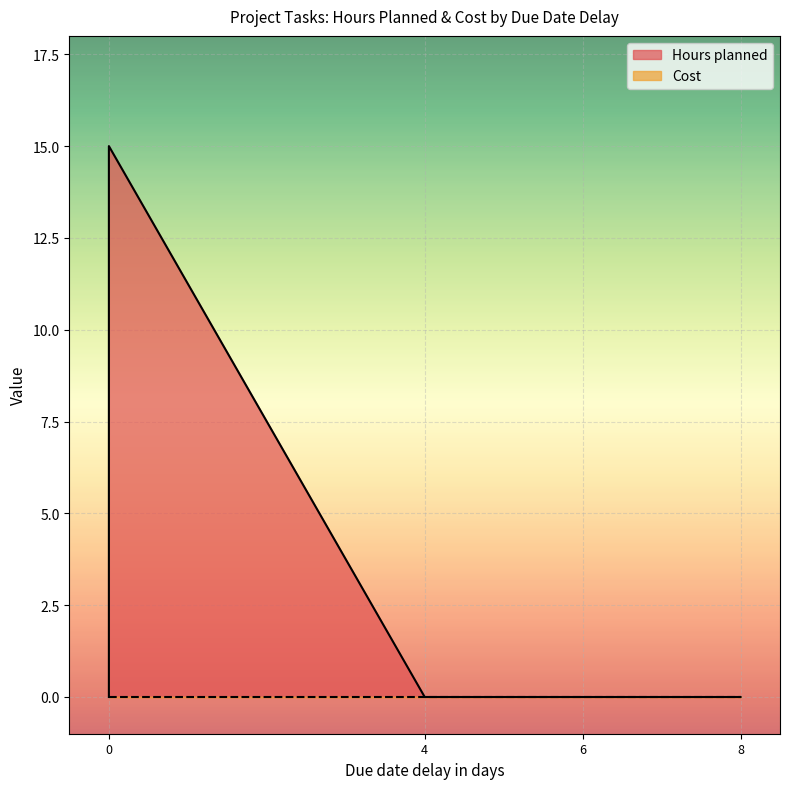

True or false: Hours planned and Cost intersect in this chart.

False